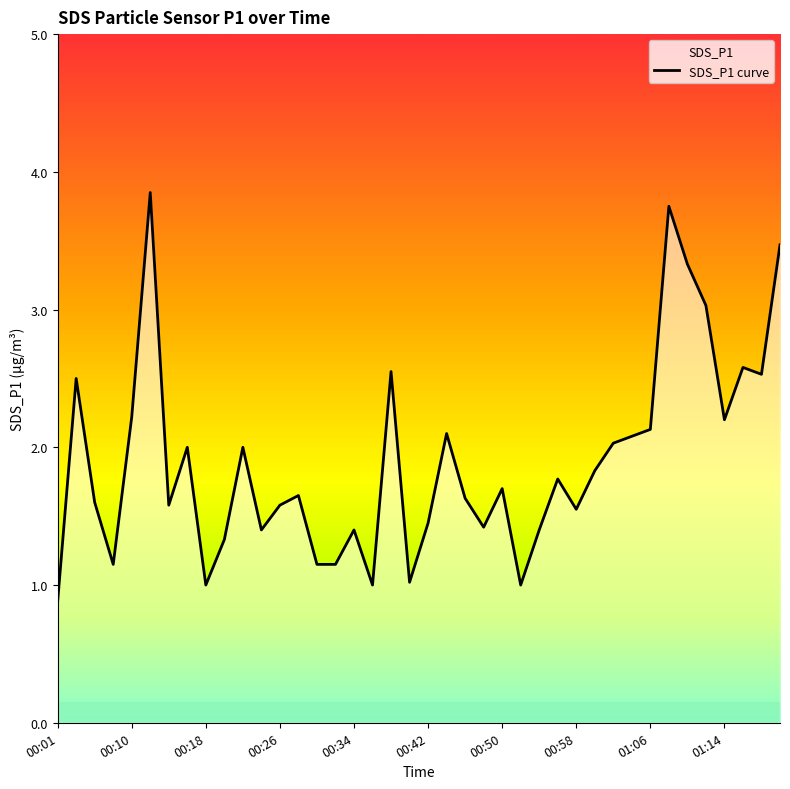

Approximately how many times larger is the value at 35 compared to 36?

1.4